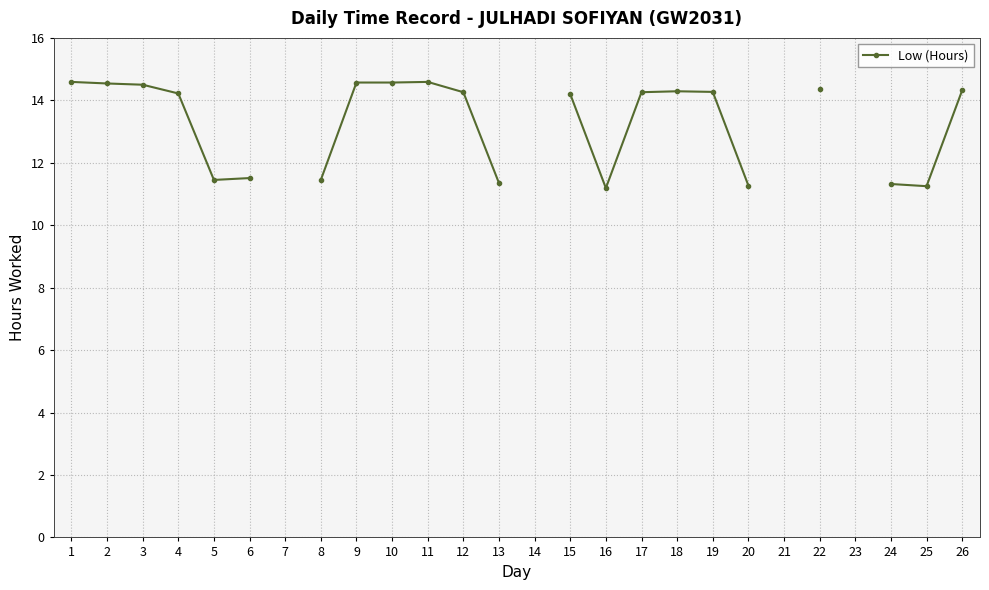

What is the minimum value shown in the chart?

11.2